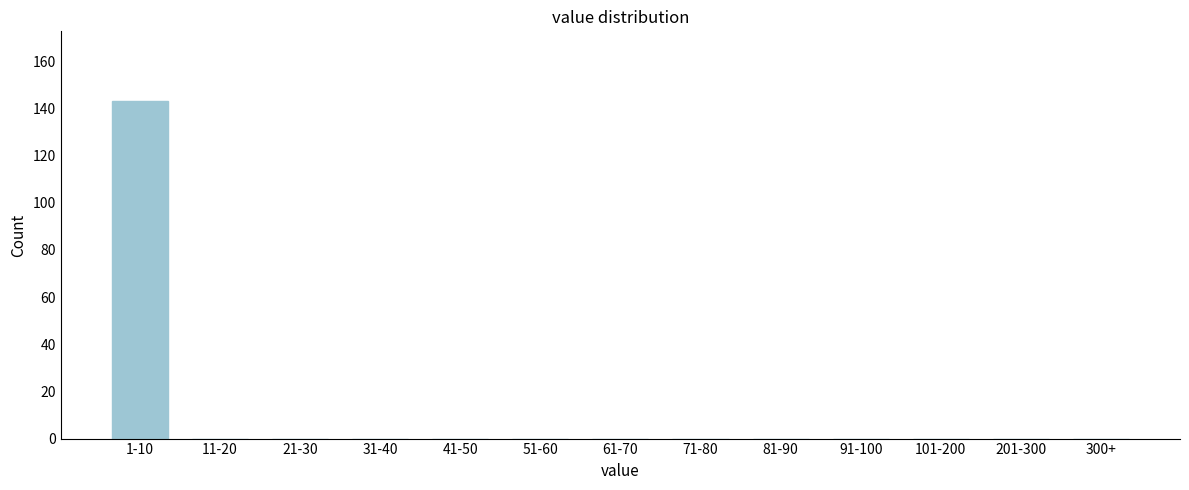

Reading left to right, list all the values displayed in this chart.

1-10=143	11-20=0	21-30=0	31-40=0	41-50=0	51-60=0	61-70=0	71-80=0	81-90=0	91-100=0	101-200=0	201-300=0	300+=0